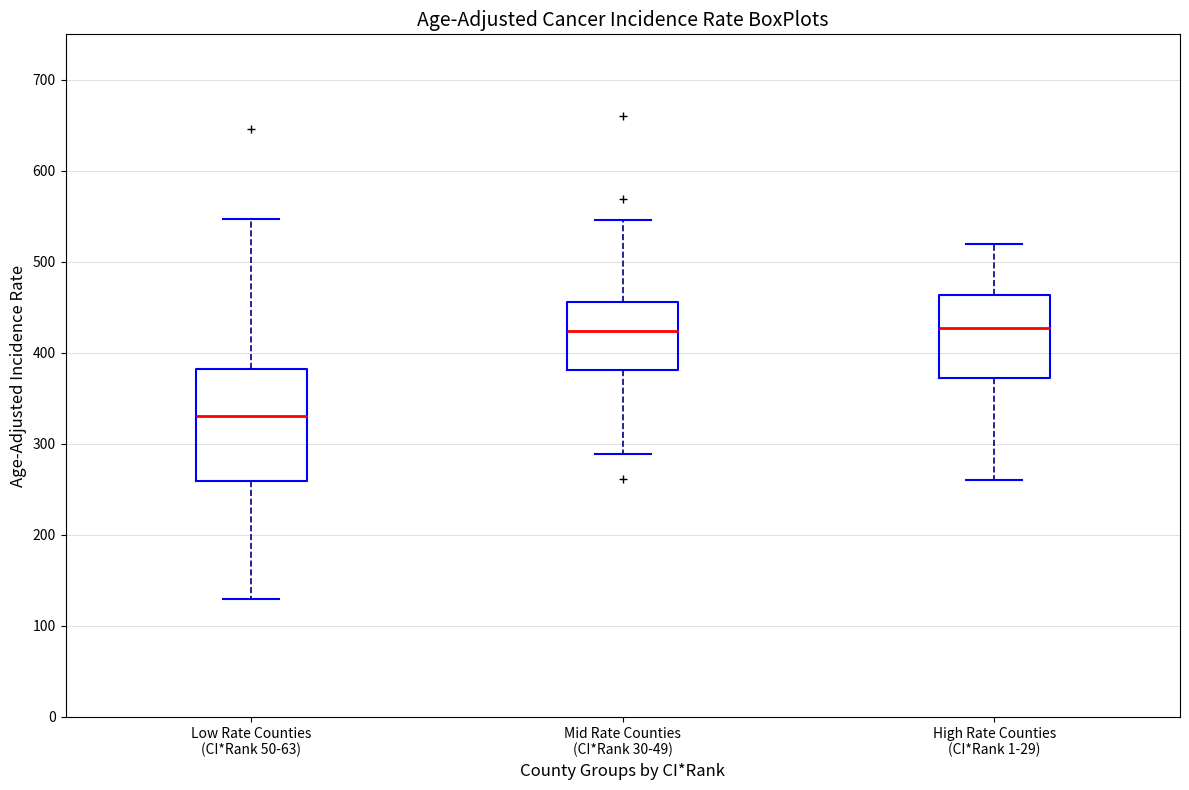

Reading left to right, read every box against the y-axis: the position of its median line, the range the box covers, and the ends of its whiskers. The values are not printed on the chart, so give them approximately, as read against the axis.

Low Rate Counties (CI*Rank 50-63): median 330, box 260 to 380, whiskers 130 to 550
Mid Rate Counties (CI*Rank 30-49): median 420, box 380 to 460, whiskers 290 to 550
High Rate Counties (CI*Rank 1-29): median 430, box 370 to 460, whiskers 260 to 520